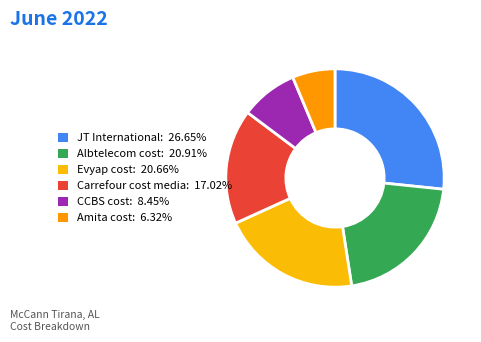

Which slice is the smallest?

Amita cost